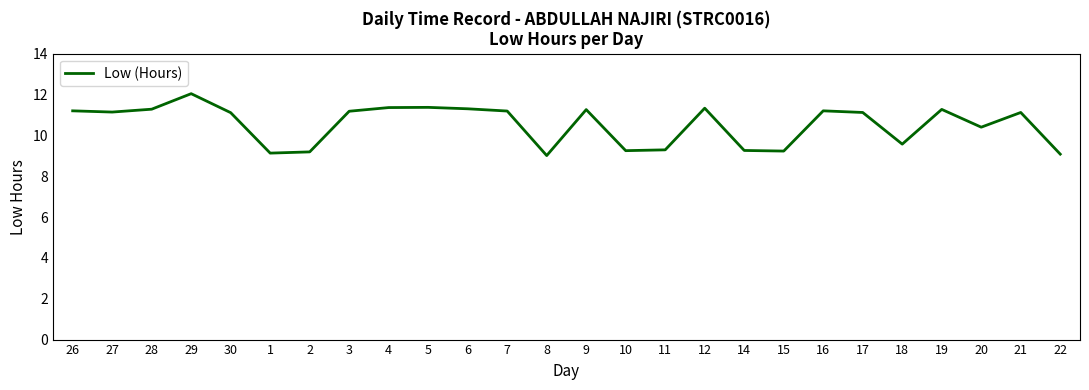

The chart shows a value of 11.4 at 4. True or false?

True